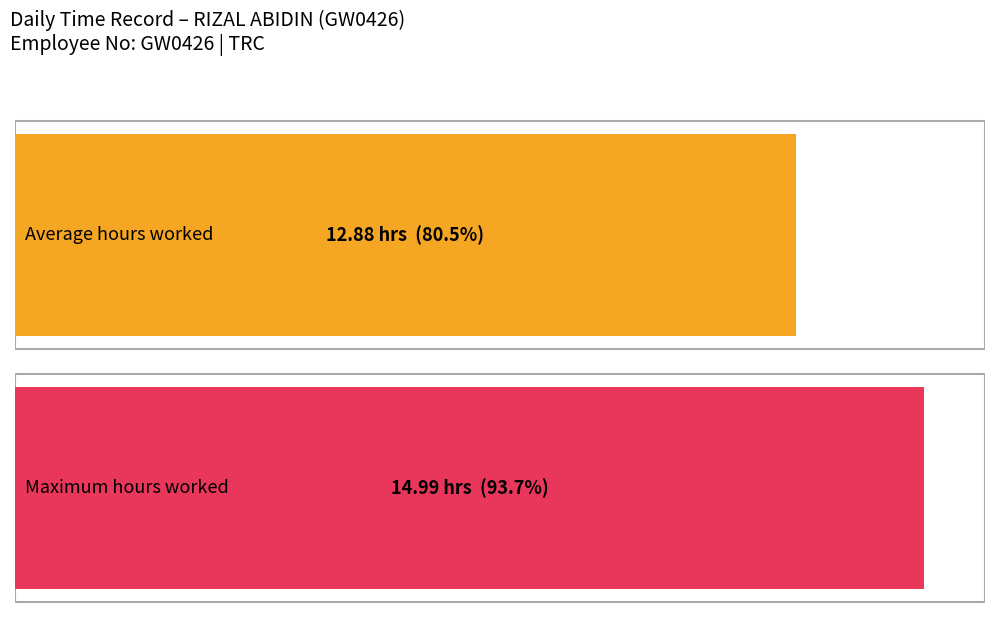

Are the bars horizontal?

Yes